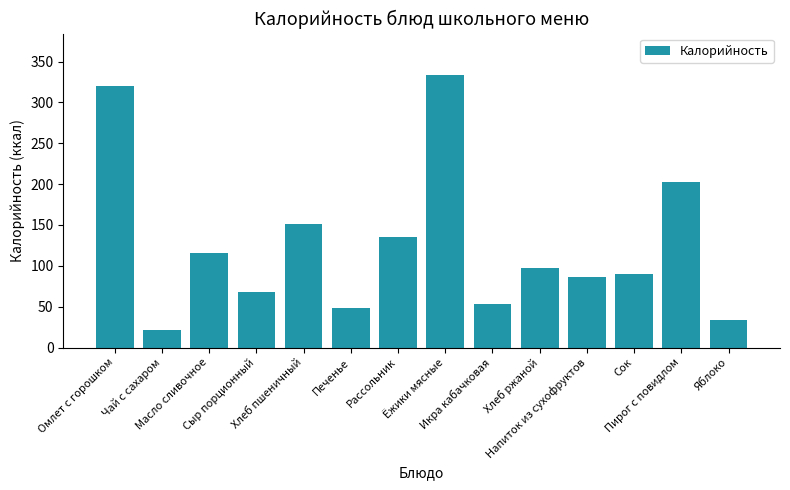

List the labels in order of value, largest first.

Ёжики мясные, Омлет с горошком, Пирог с повидлом, Хлеб пшеничный, Рассольник, Масло сливочное, Хлеб ржаной, Сок, Напиток из сухофруктов, Сыр порционный, Икра кабачковая, Печенье, Яблоко, Чай с сахаром